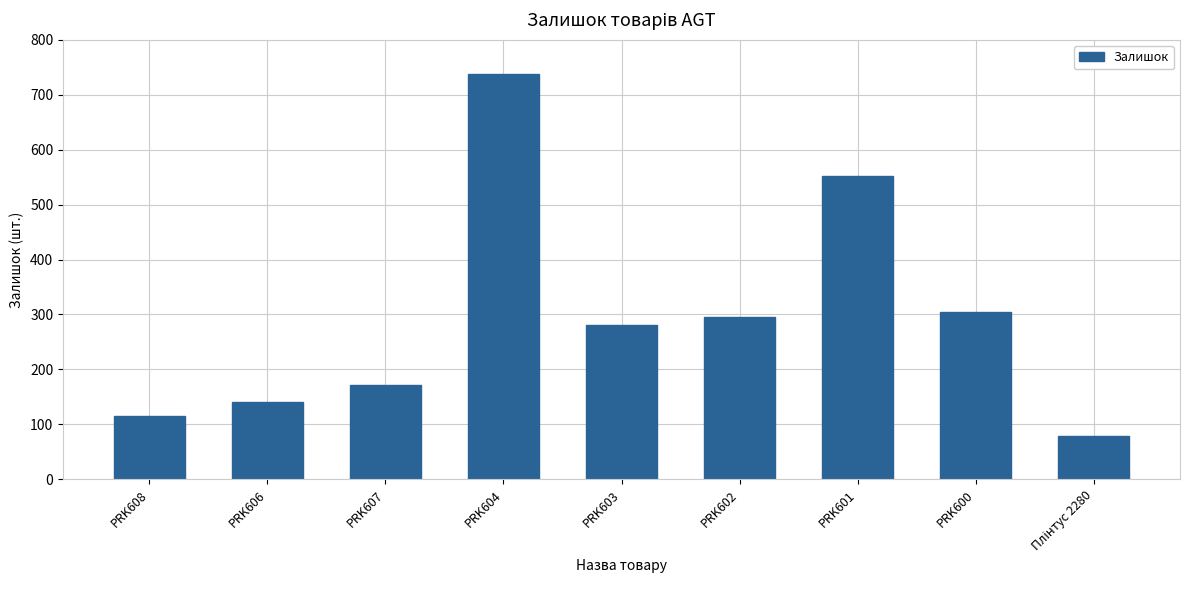

What is the greatest value displayed?

737